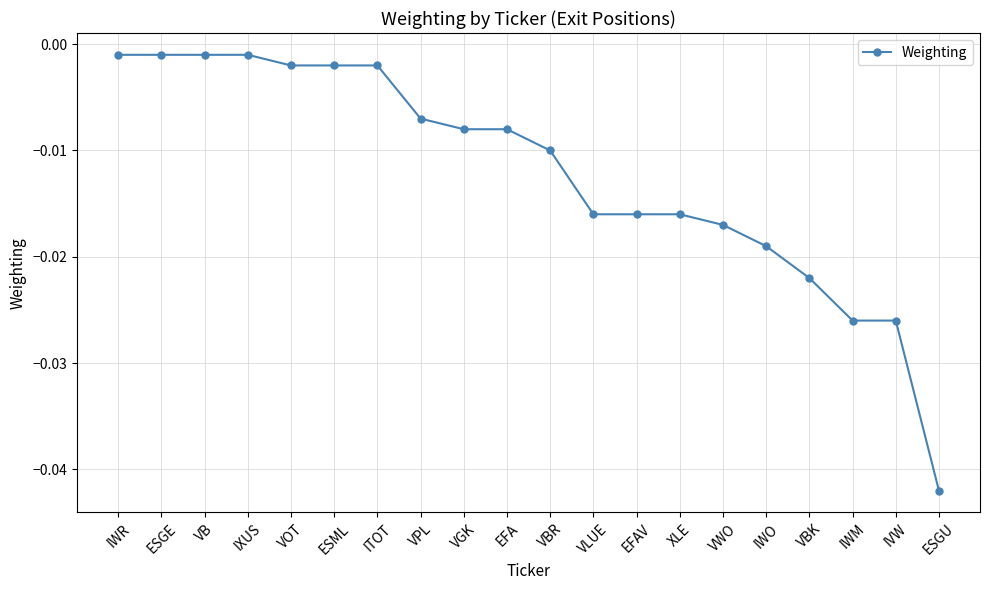

Is it true that the value at ESGU is -0.1?

False